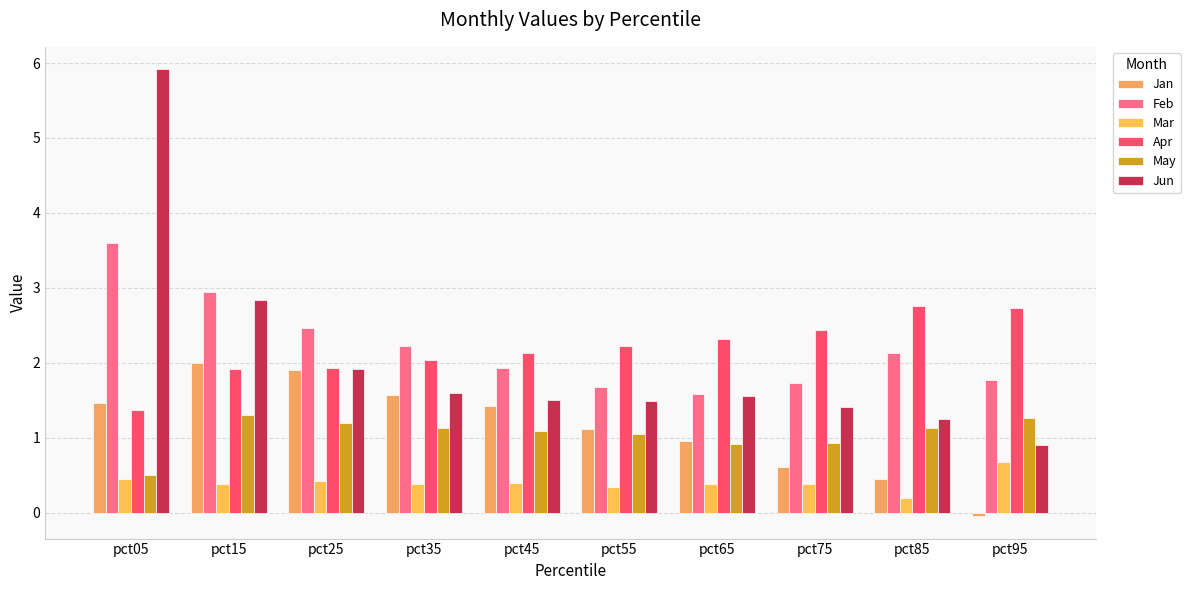

Read the Apr value at pct35.

2.0